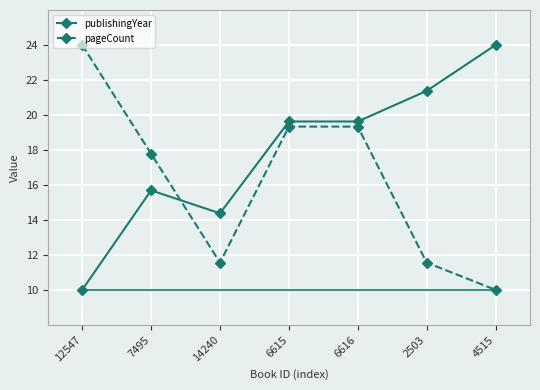

At 14240, list the series in order from largest to smallest.

publishingYear, pageCount